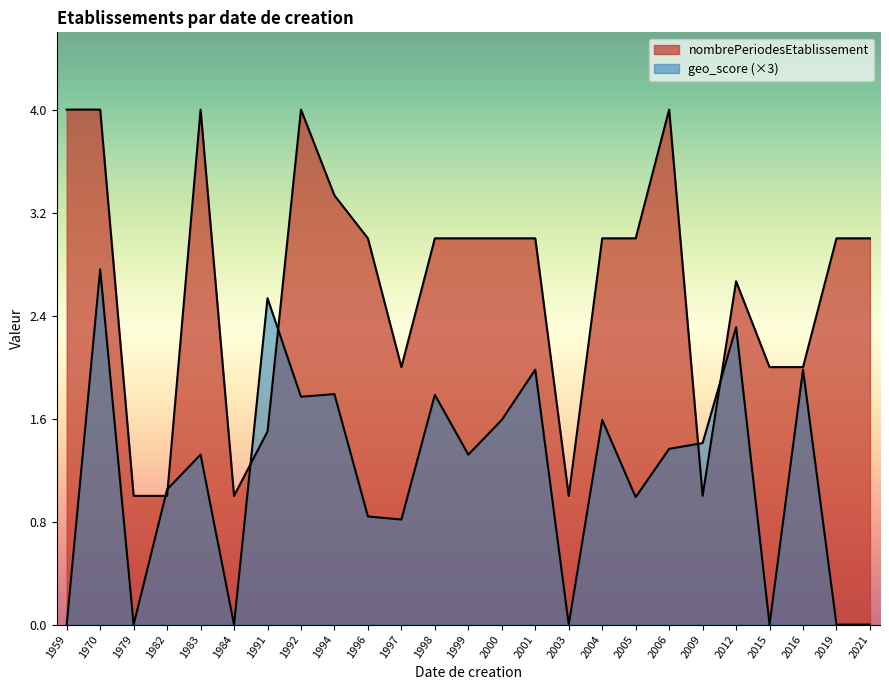

Which series has the widest spread of values?

nombrePeriodesEtablissement